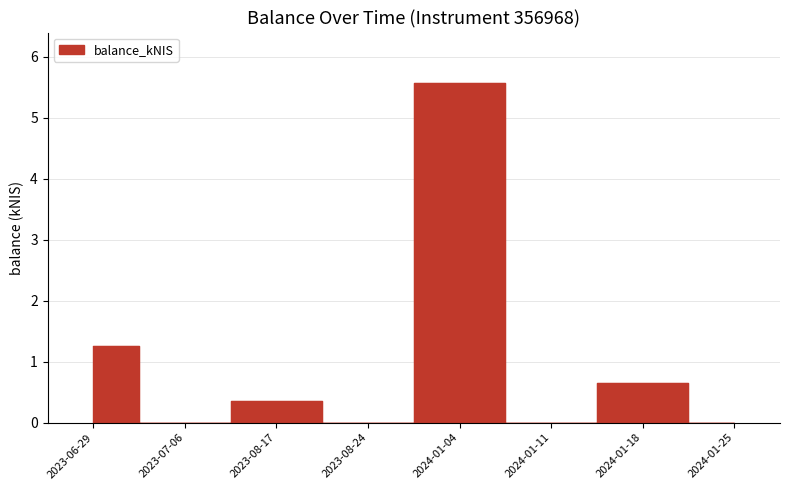

What is the label of the 8th point from the right?

2023-06-29